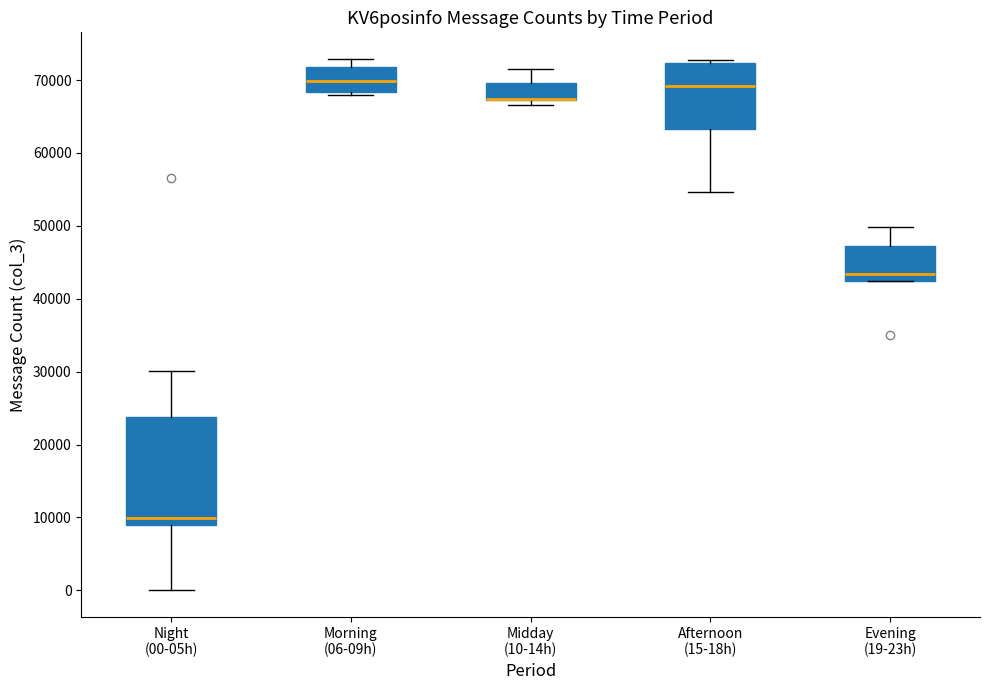

Where does the upper whisker of the box for Evening (19-23h) end on the y-axis? The values are not printed on the chart, so give them approximately, as read against the axis.

50000